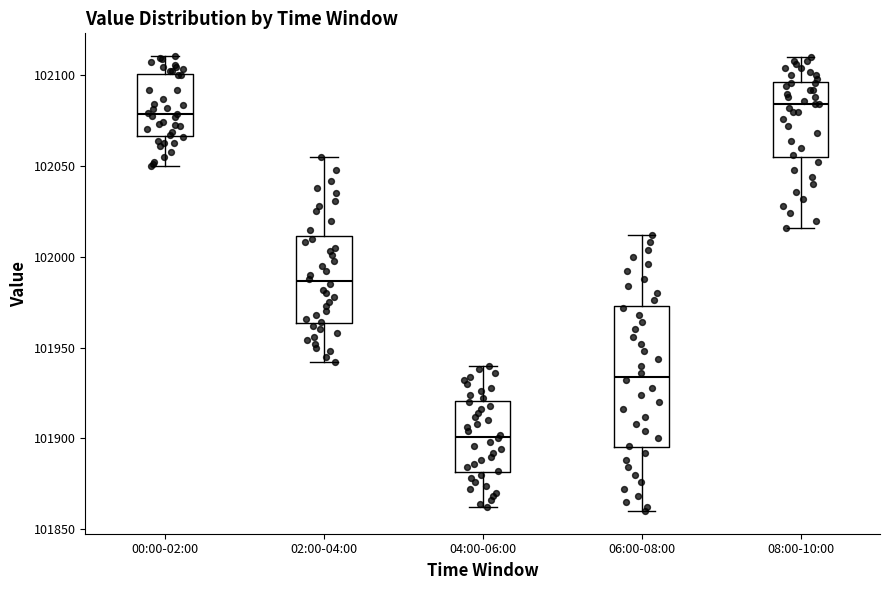

Reading left to right, transcribe this box plot: for each box, give where its median line is, the range the box spans, and where its two whiskers end, as read against the y-axis. The values are not printed on the chart, so give them approximately, as read against the axis.

00:00-02:00: median 102080, box 102065 to 102100, whiskers 102050 to 102110
02:00-04:00: median 101985, box 101965 to 102010, whiskers 101940 to 102055
04:00-06:00: median 101900, box 101880 to 101920, whiskers 101860 to 101940
06:00-08:00: median 101935, box 101895 to 101975, whiskers 101860 to 102010
08:00-10:00: median 102085, box 102055 to 102095, whiskers 102015 to 102110